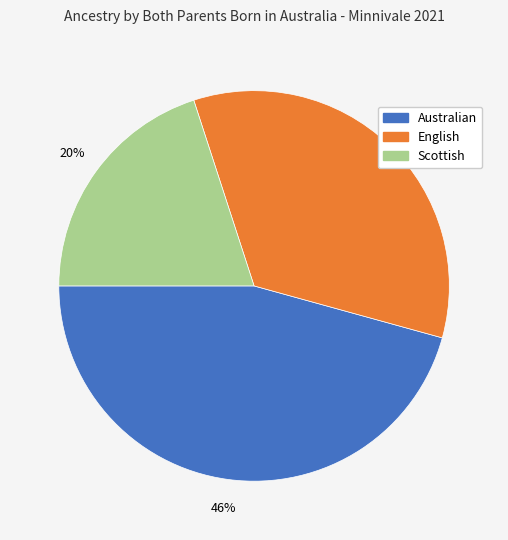

What percentage is the English slice, to the nearest percent?

34%